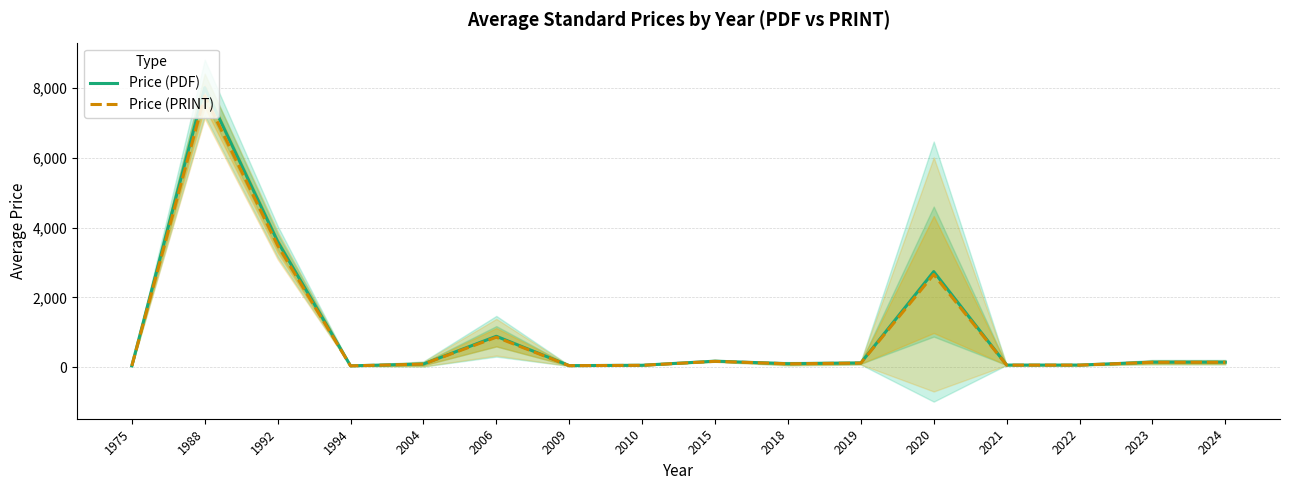

Does the chart have visible grid lines?

Yes